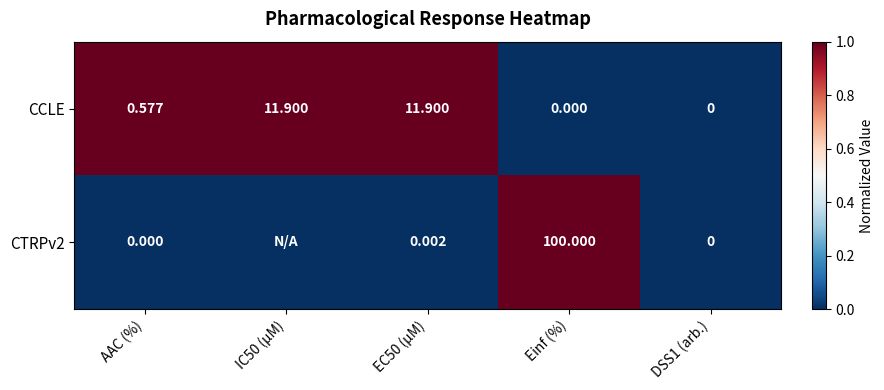

Which series changed the most between EC50 (µM) and DSS1 (arb.)?

CCLE